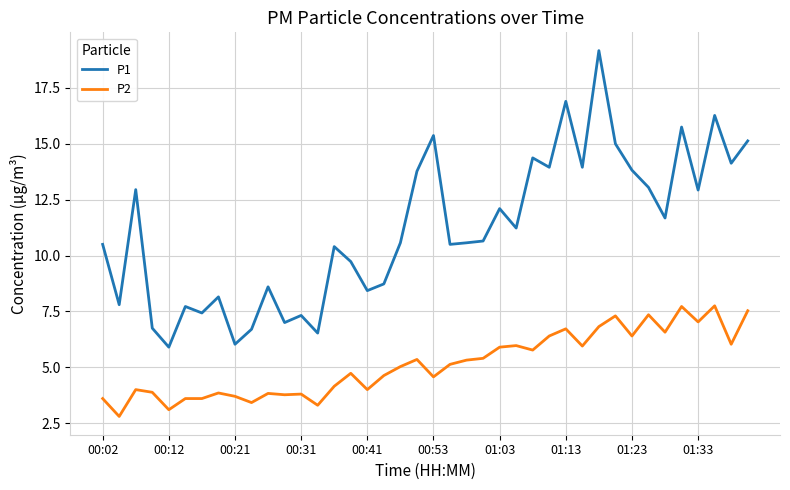

True or false: P2 and P1 cross at least once.

False